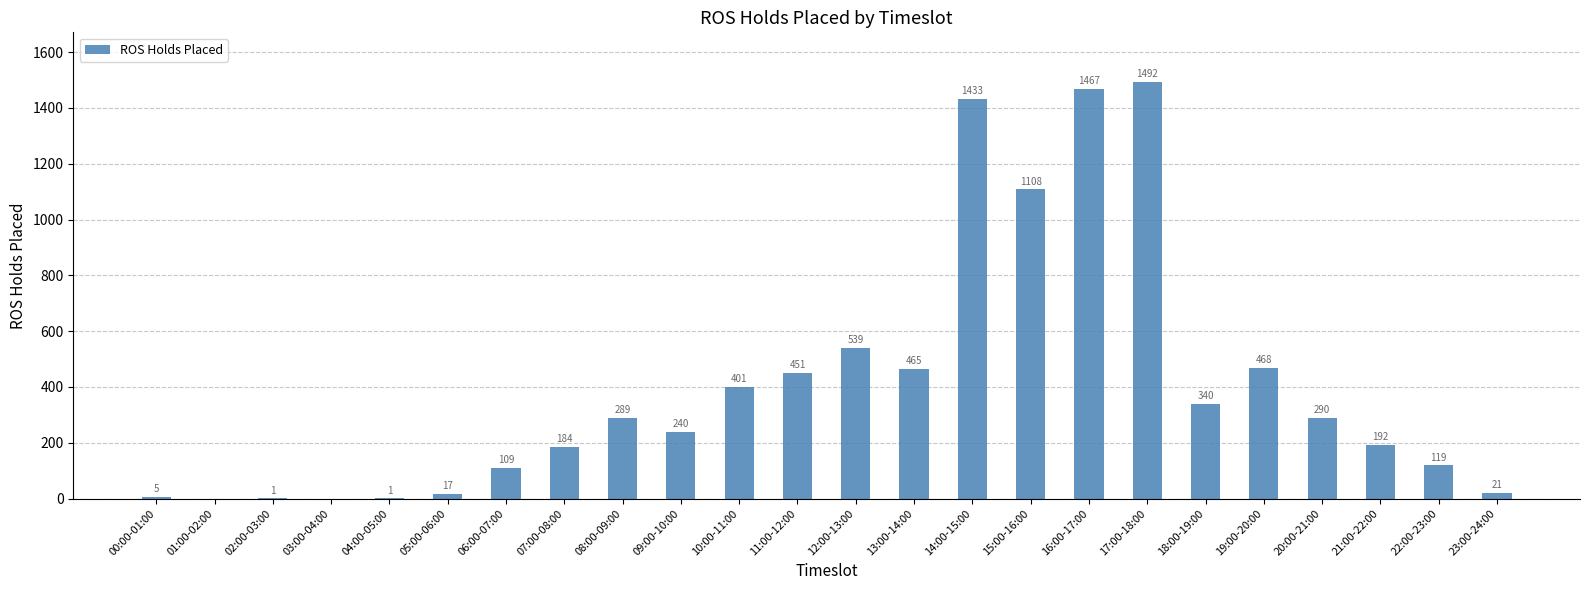

At which label is the value closest to 746?

12:00-13:00